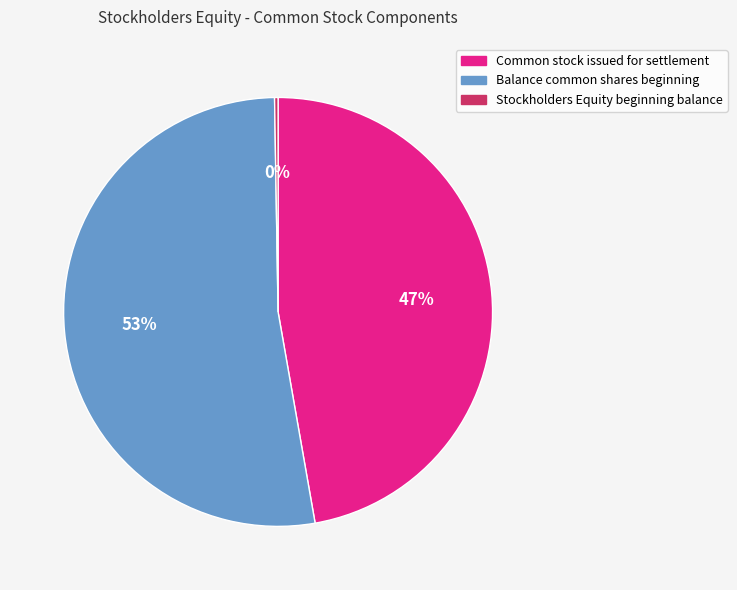

Between Balance common shares beginning and Common stock issued for settlement, which is larger?

Balance common shares beginning